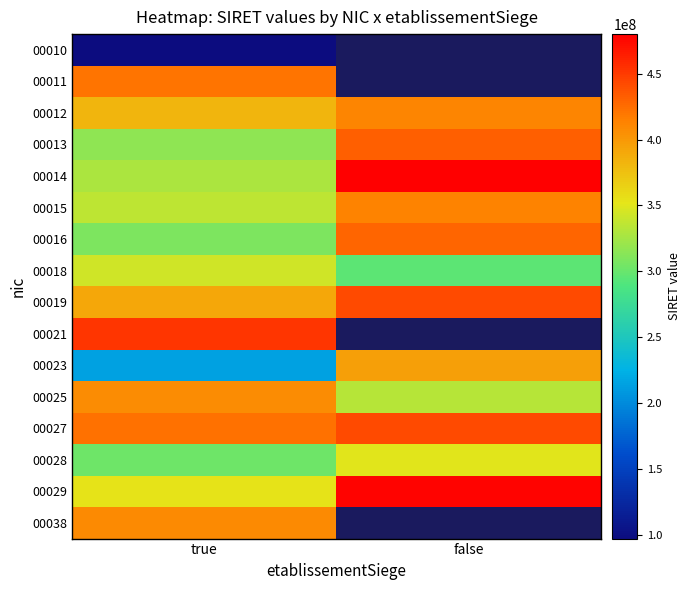

How many 00027 values are between 421807850 and 442020194?

2